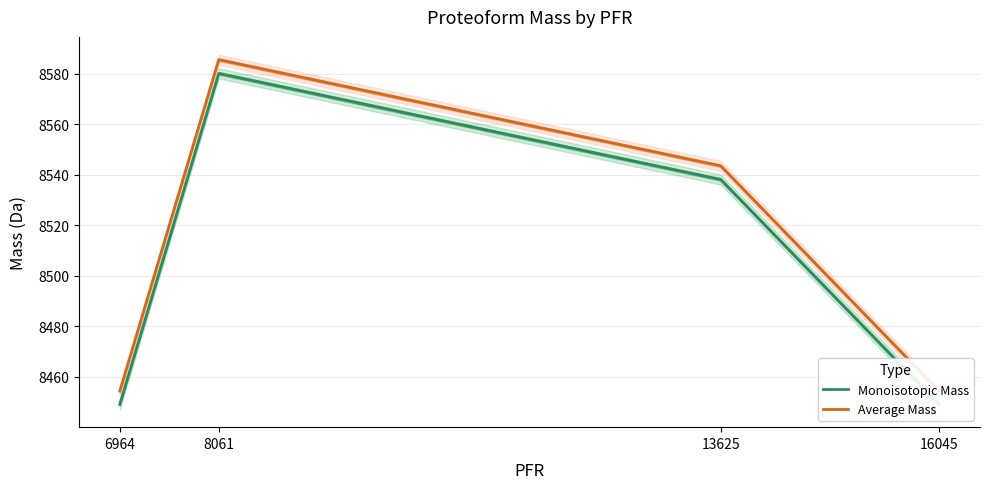

List the labels in order of Average Mass value, largest first.

8061, 13625, 6964, 16045